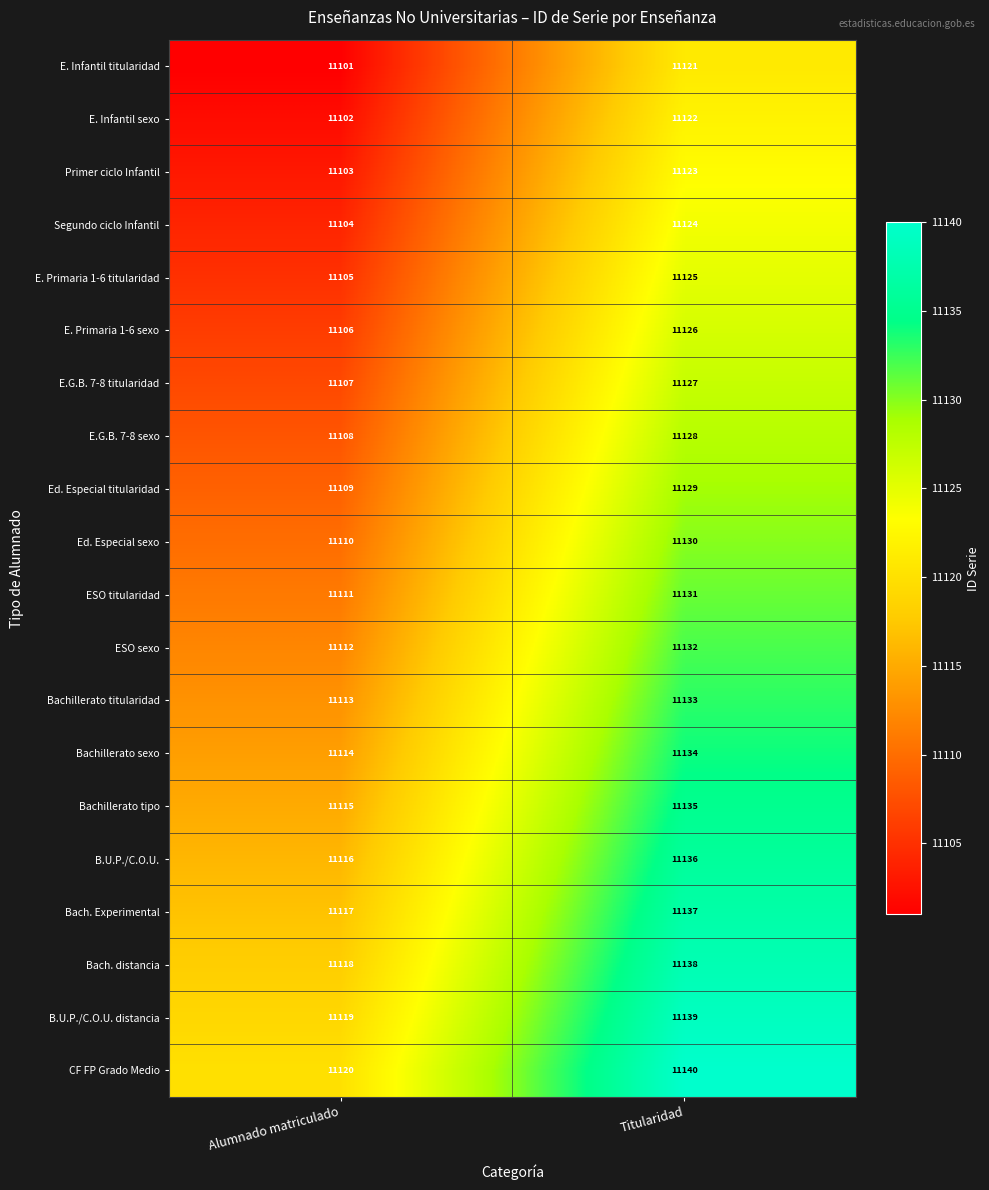

What is the average value of the CF FP Grado Medio series?

11130